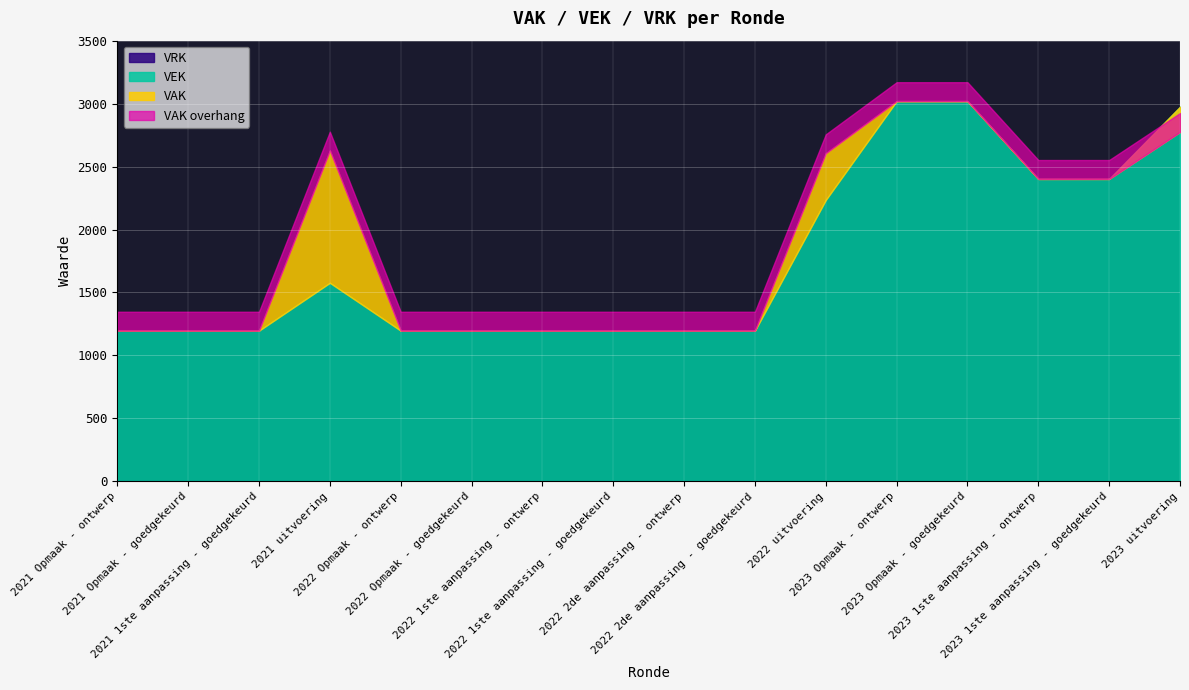

True or false: VEK and VAK intersect in this chart.

False